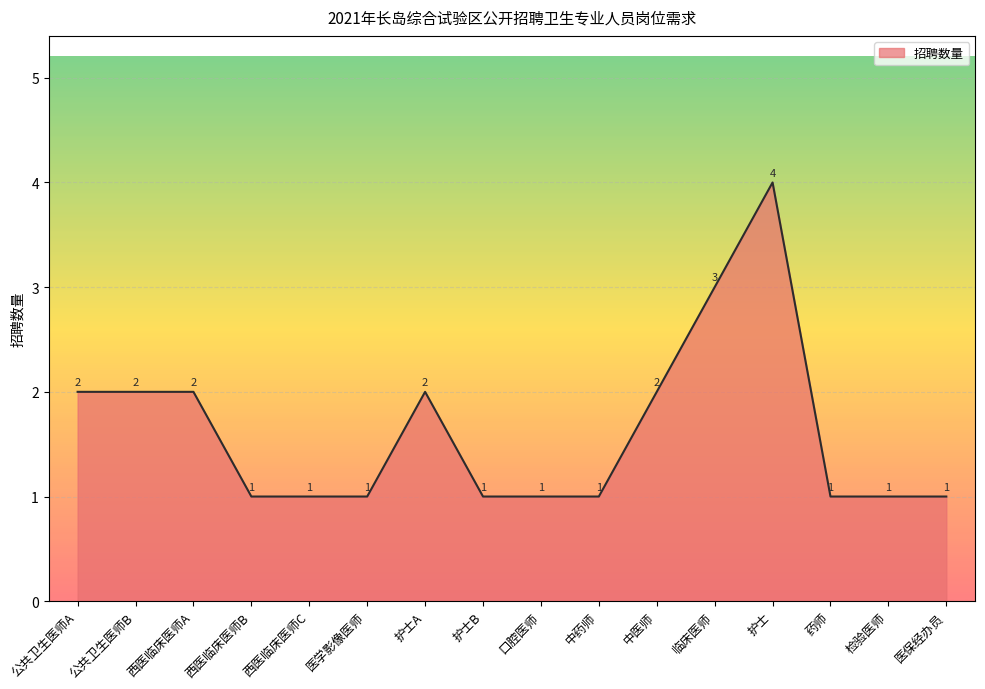

What position from the left is 医学影像医师?

6